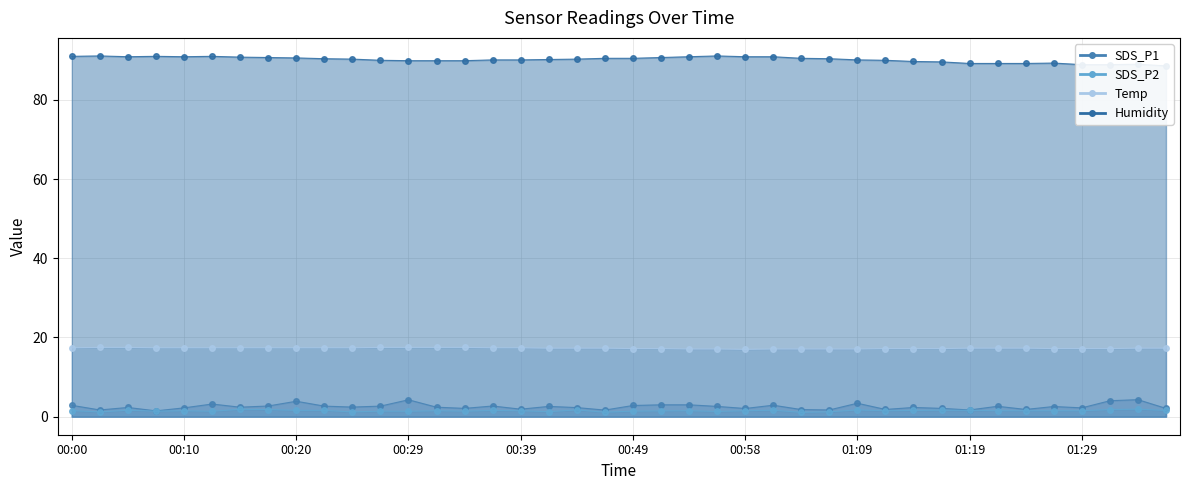

What is the lowest value of the SDS_P1 series?

1.5